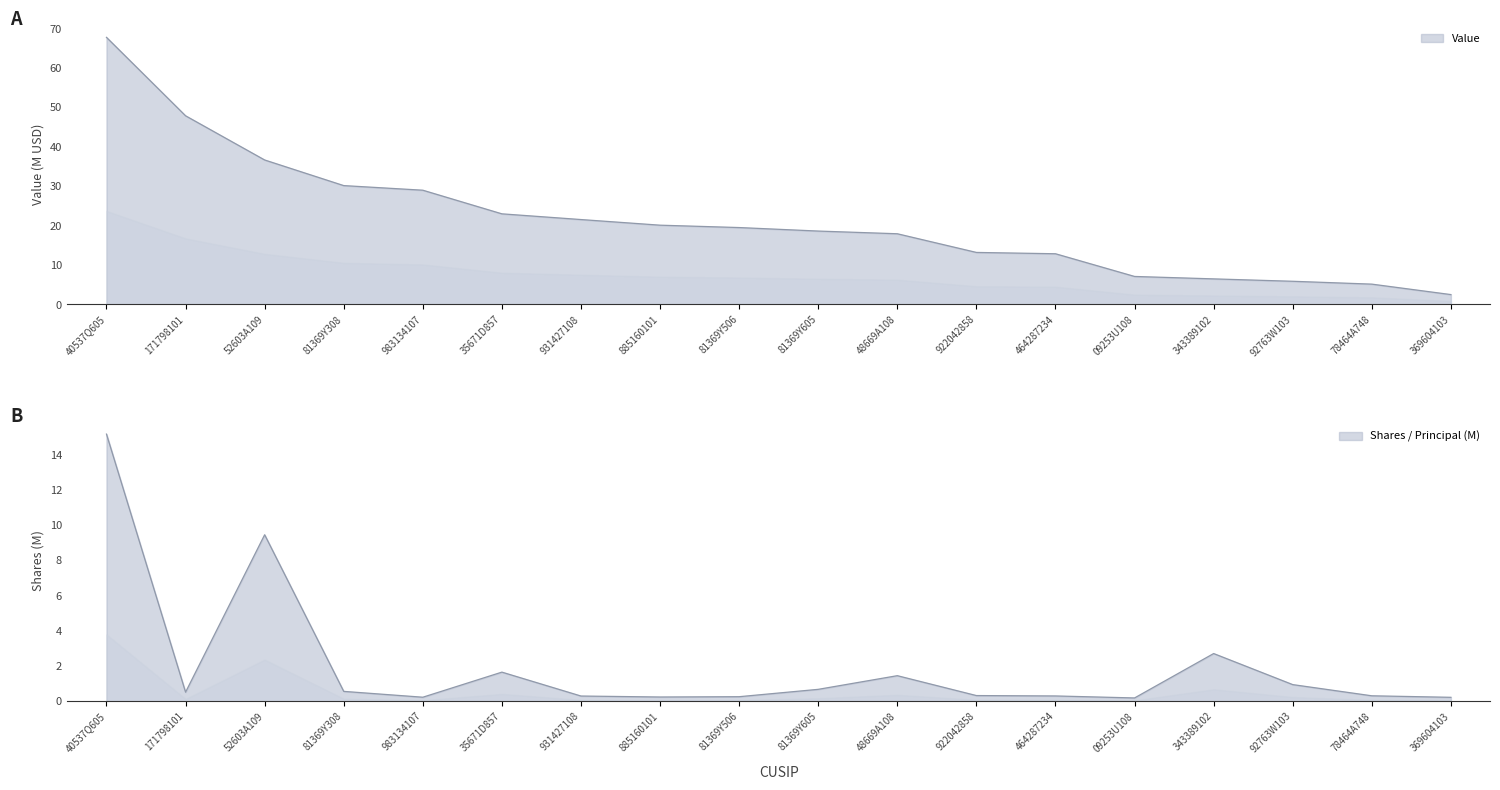

Reading left to right, what are all the values shown in this chart?

Value: 67.7	47.9	36.7	30.2	29.0	23.0	21.5	20.1	19.5	18.6	17.9	13.2	12.9	7.1	6.5	5.9	5.2	2.5
Shares or principal amount: 15.2	0.5	9.4	0.6	0.2	1.7	0.3	0.2	0.3	0.7	1.5	0.3	0.3	0.2	2.7	0.9	0.3	0.2